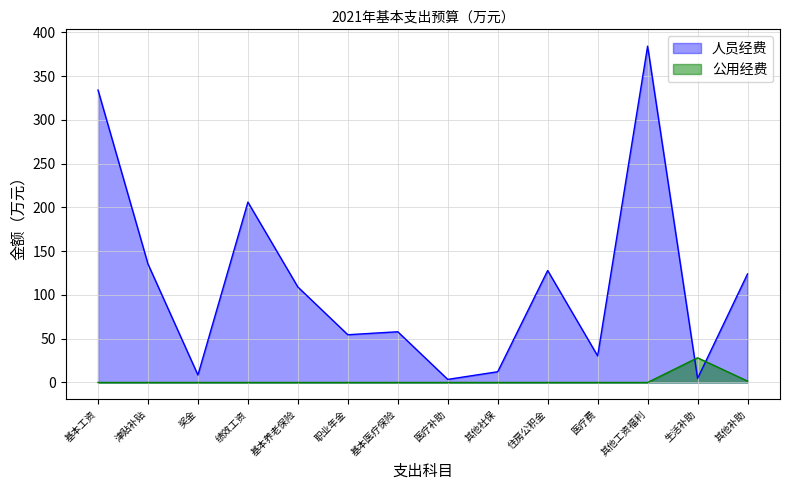

What is the sum of all values?

1592.6